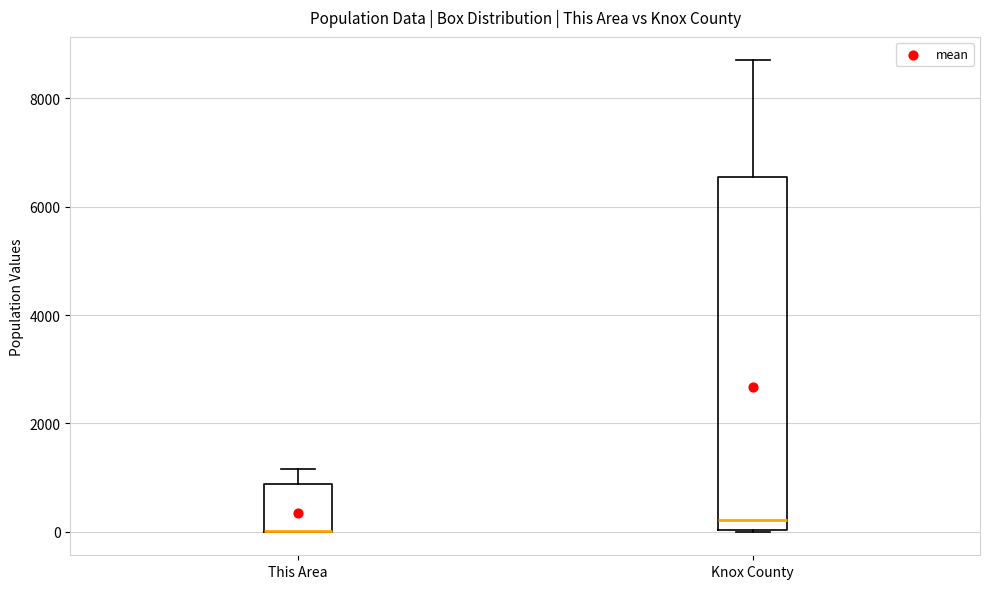

Reading left to right, transcribe this box plot: for each box, give where its median line is, the range the box spans, and where its two whiskers end, as read against the y-axis. The values are not printed on the chart, so give them approximately, as read against the axis.

This Area: median 0 (drawn on the box's lower edge), box 0 to 800, whiskers 0 to 1200
Knox County: median 200, box 0 to 6600, whiskers 0 to 8800